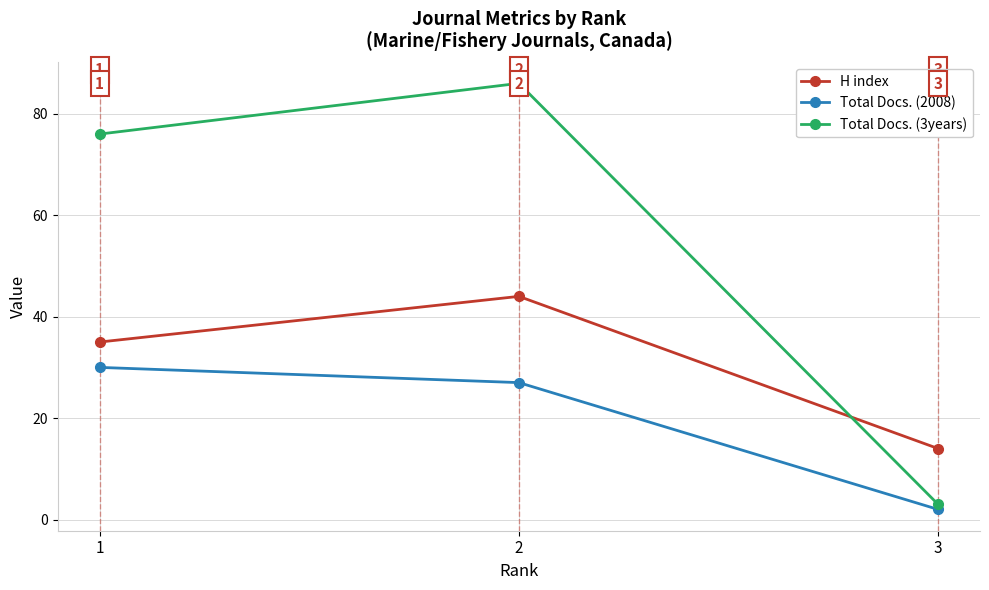

List the series in order of their overall mean, highest first.

Total Docs. (3years), H index, Total Docs. (2008)